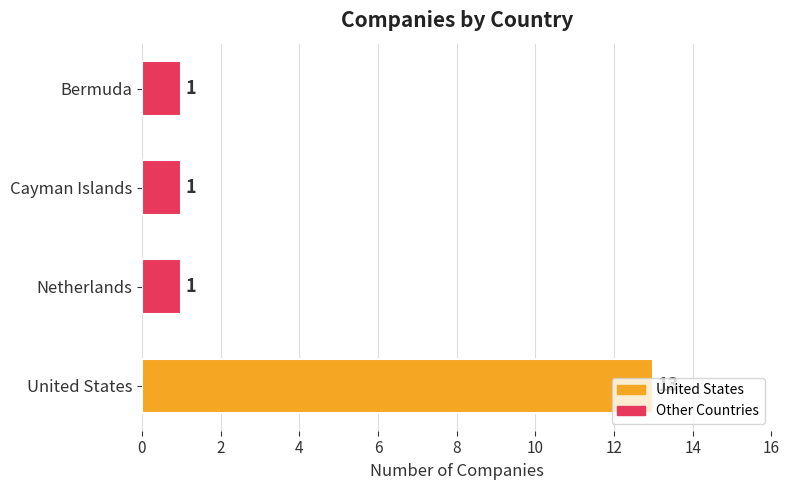

Count the values in the range 1 to 13.

4